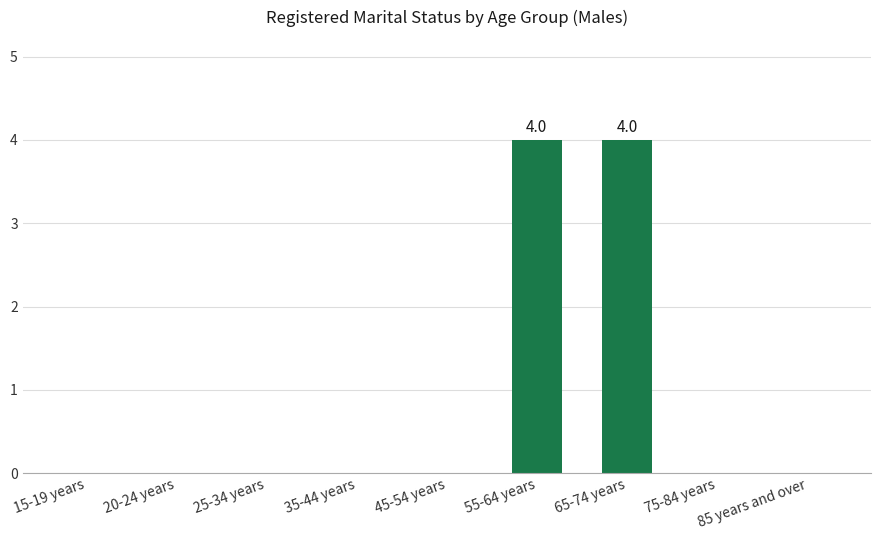

The value at 75-84 years is 0. True or false?

True